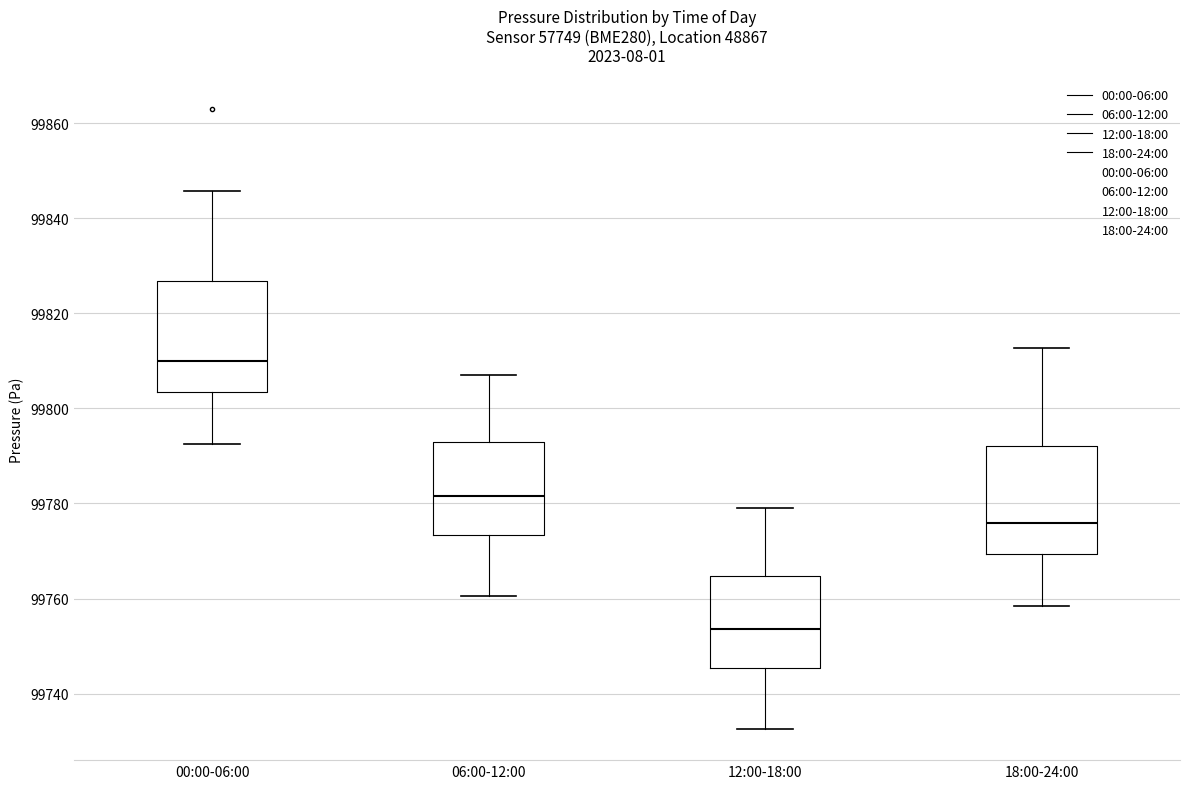

Reading left to right, transcribe this box plot: for each box, give where its median line is, the range the box spans, and where its two whiskers end, as read against the y-axis. The values are not printed on the chart, so give them approximately, as read against the axis.

00:00-06:00: median 99810, box 99804 to 99826, whiskers 99792 to 99846
06:00-12:00: median 99782, box 99774 to 99792, whiskers 99760 to 99808
12:00-18:00: median 99754, box 99746 to 99764, whiskers 99732 to 99780
18:00-24:00: median 99776, box 99770 to 99792, whiskers 99758 to 99812